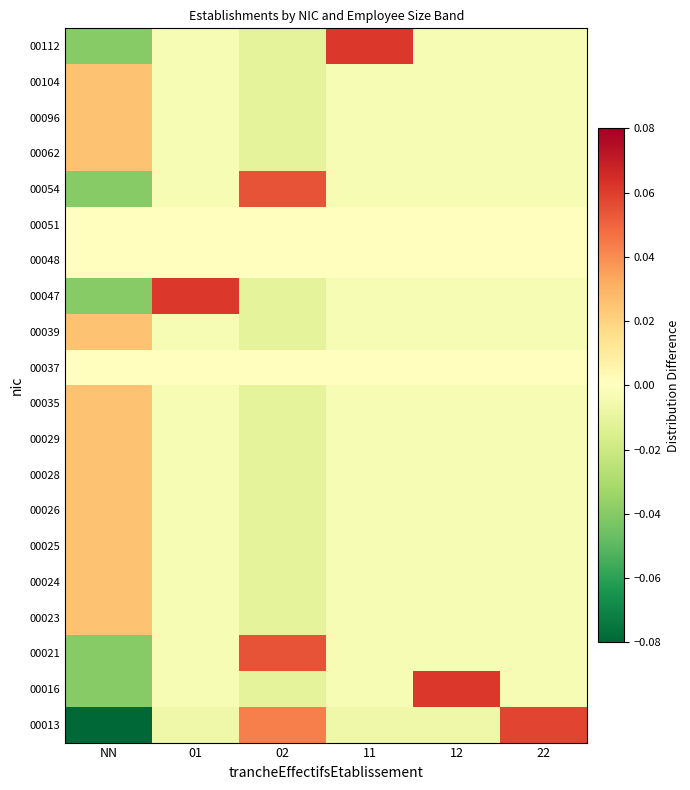

What is the difference between the highest and lowest values at 02?

0.1